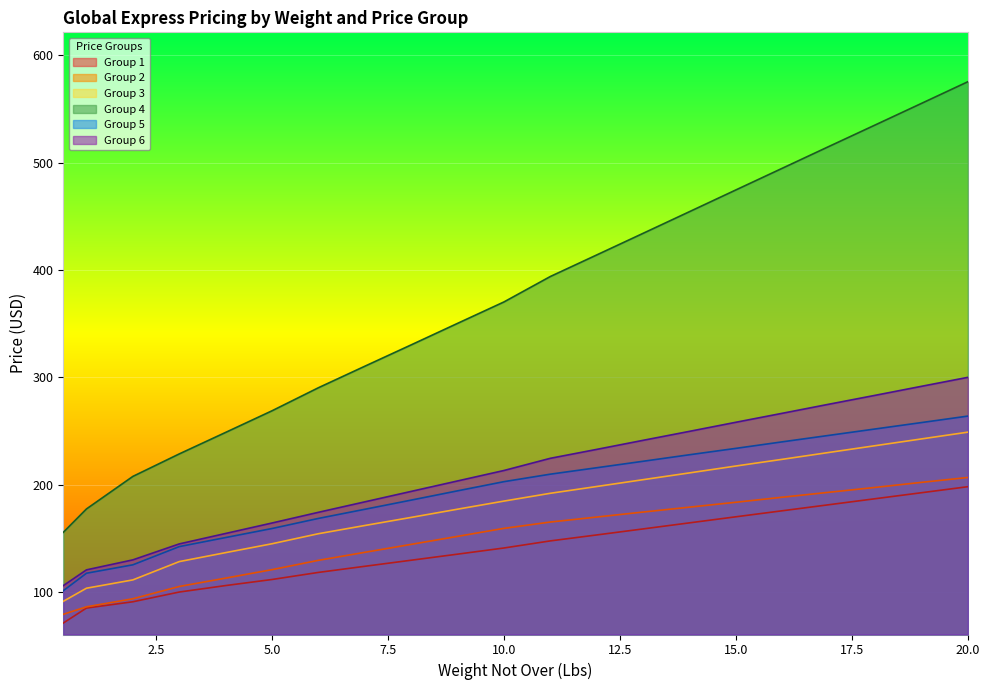

What is the spread (max minus min) of values at 4?

142.7